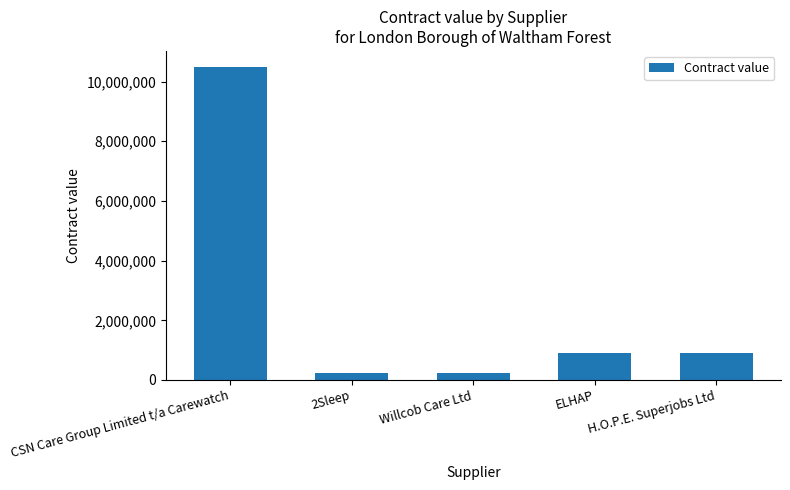

What is the label of the 2nd bar from the right?

ELHAP